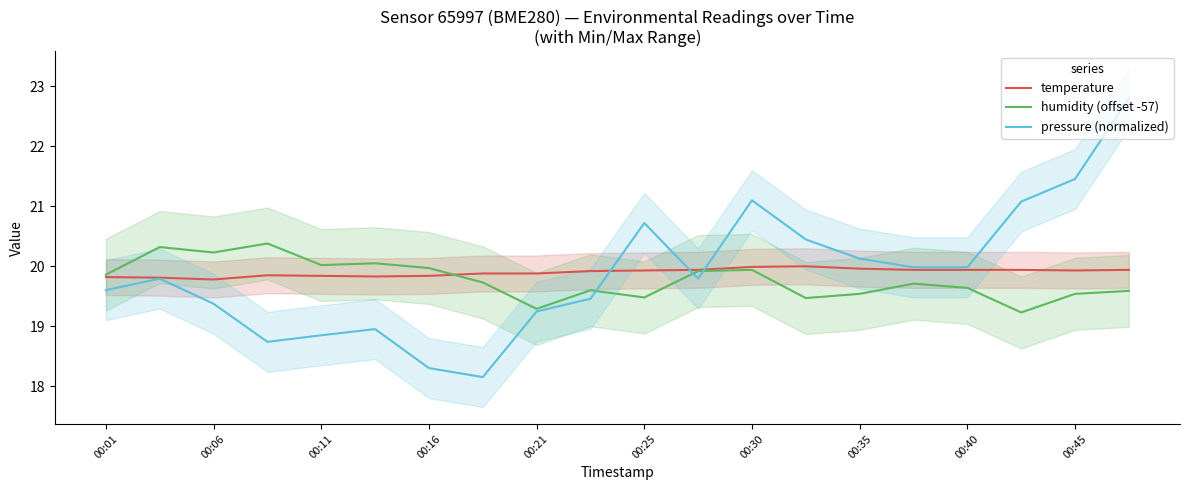

Which series has the widest spread of values?

pressure (normalized)